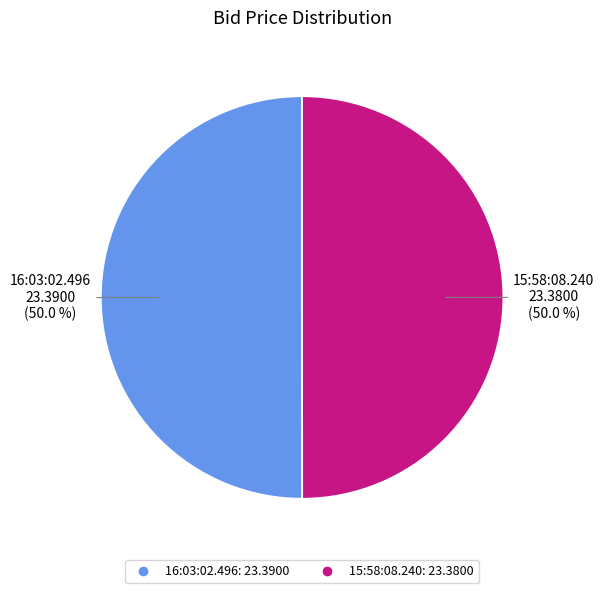

To the nearest percent, what percentage of the pie is 16:03:02.496?

50%